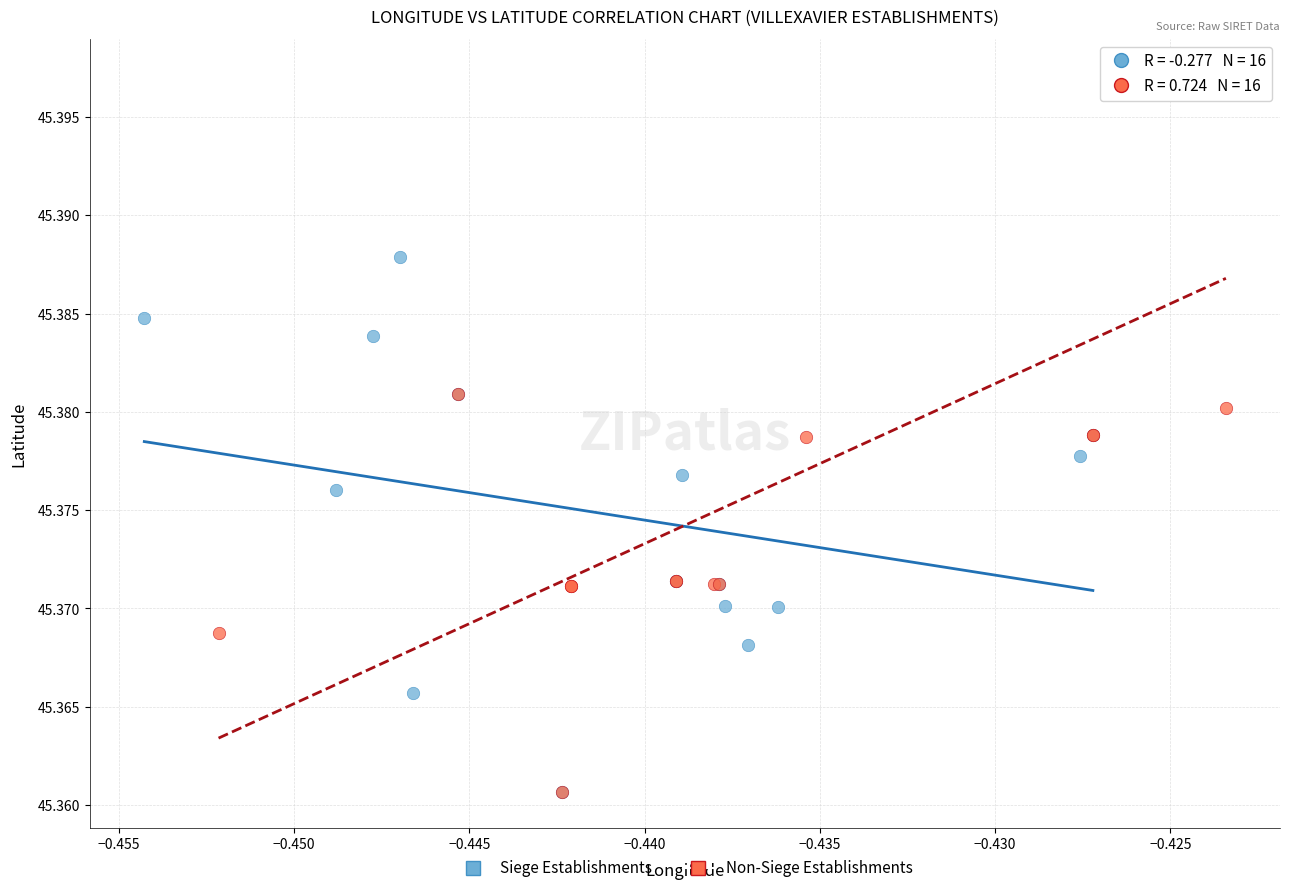

What are all the series names shown in the legend?

Siege Establishments, Non-Siege Establishments